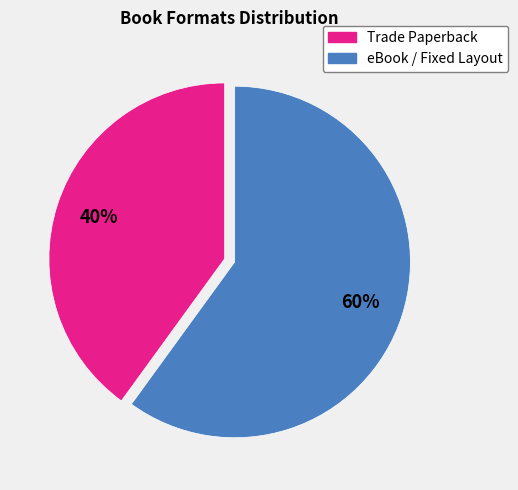

What percentage is the eBook / Fixed Layout slice, to the nearest percent?

60%